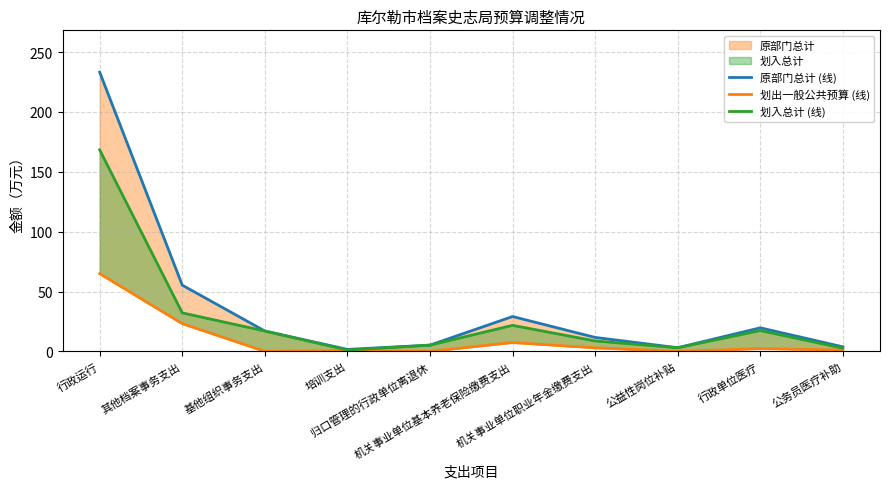

True or false: 原部门总计 (线) has a value of 2.9 at 培训支出.

False